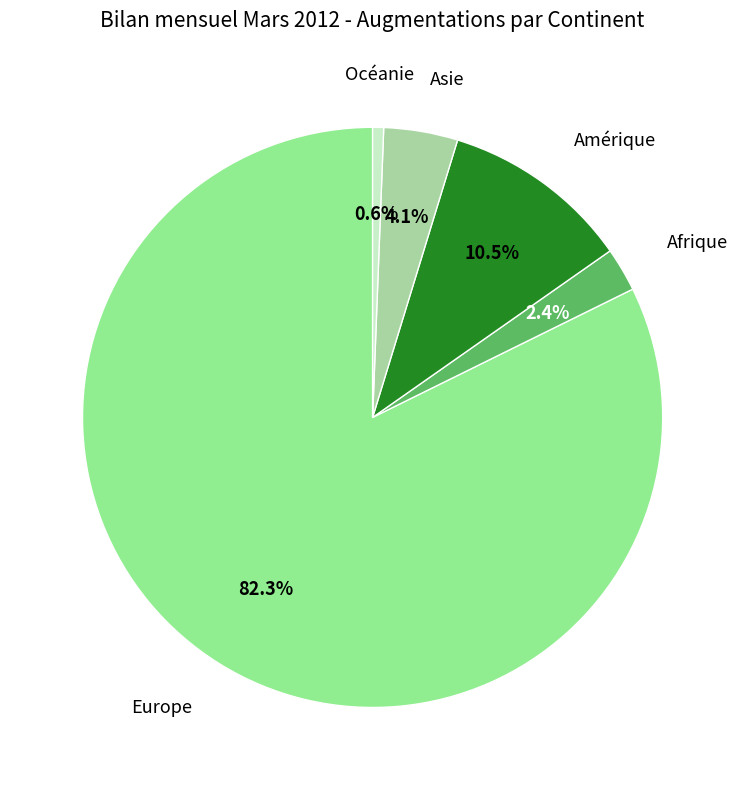

Which slice is the largest?

Europe